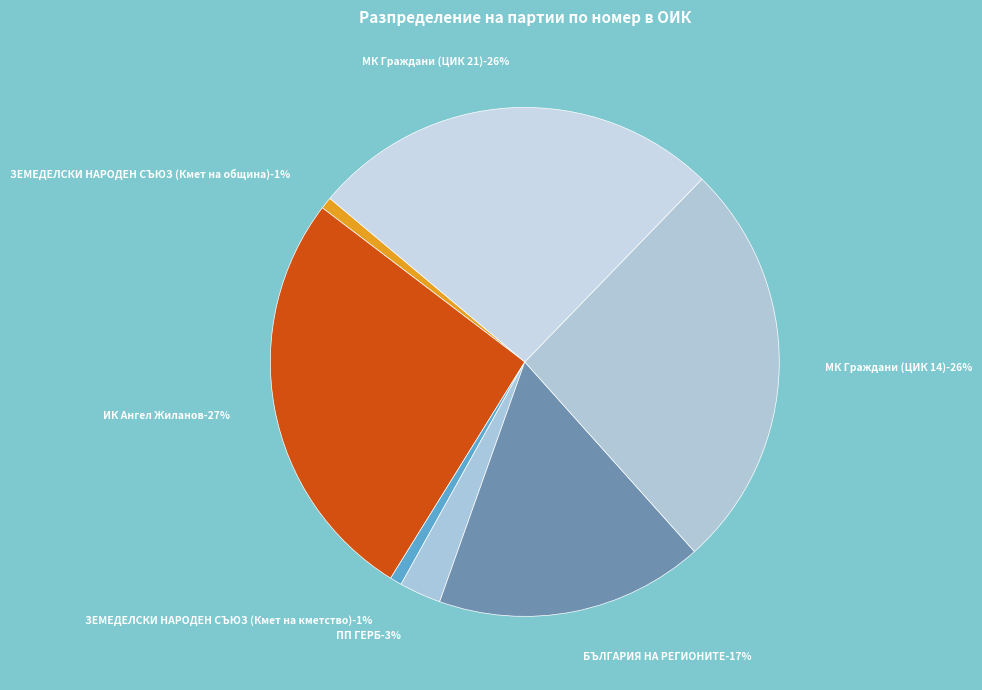

What percentage is the БЪЛГАРИЯ НА РЕГИОНИТЕ slice, to the nearest percent?

17%